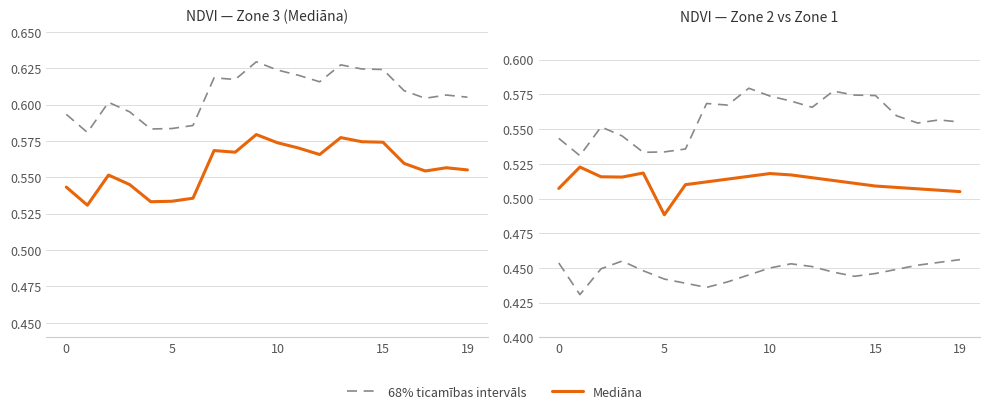

The value of Mediāna at 15 is 0.5. True or false?

True